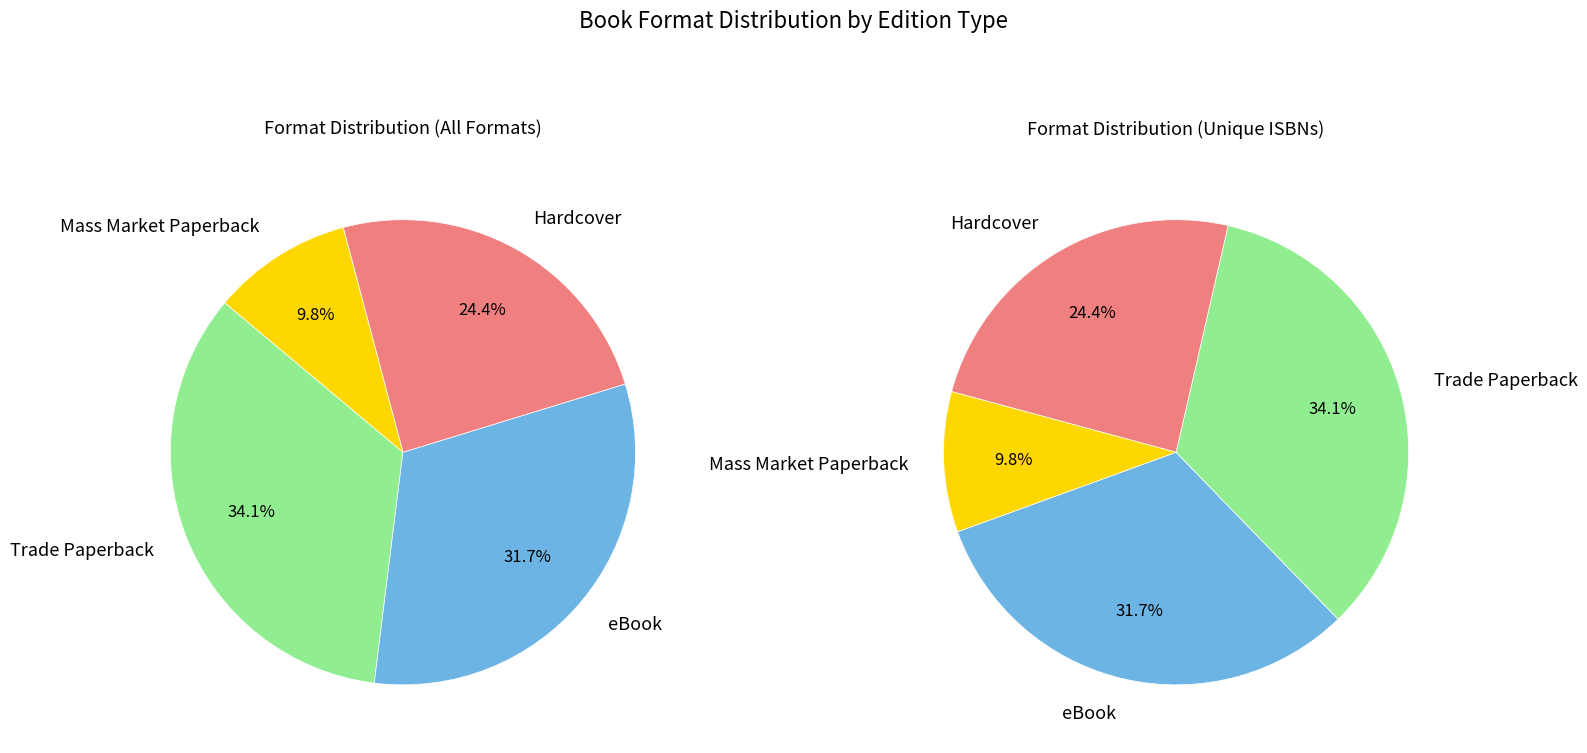

What is the change in value from eBook to Hardcover?

-3